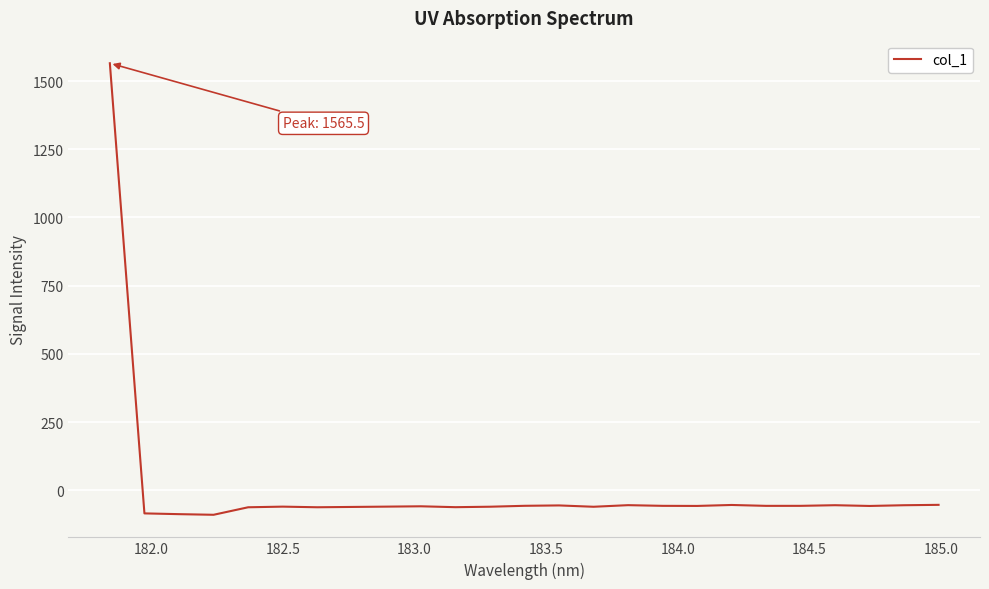

What is the smallest value displayed?

-89.8